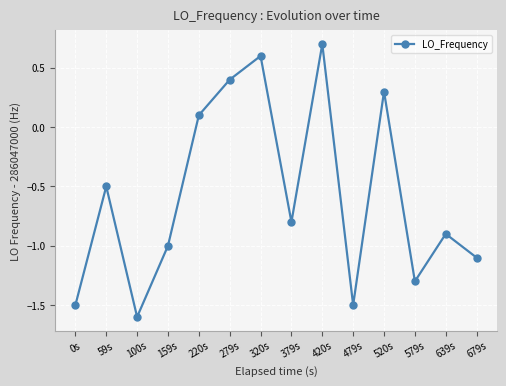

How many distinct data groups are displayed?

1